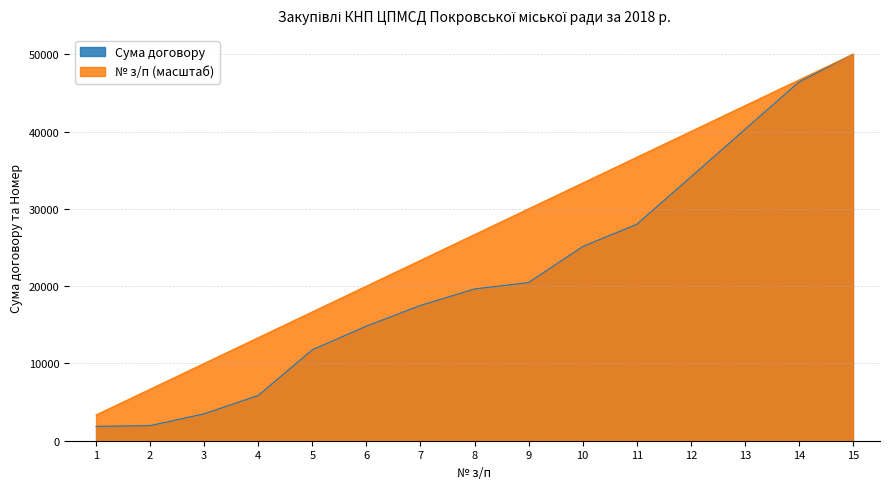

List the series in order of their peak value, highest first.

Сума договору, Номер